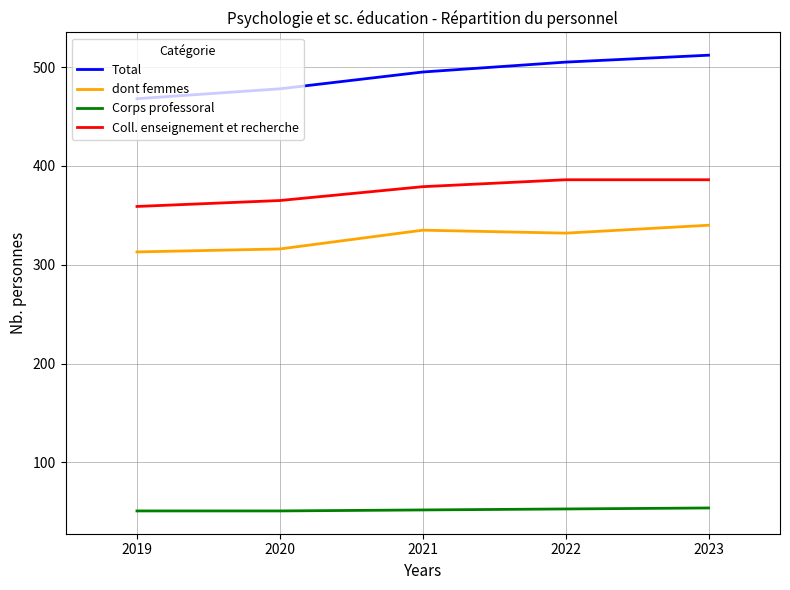

True or false: dont femmes has a value of 200 at 2020.

False